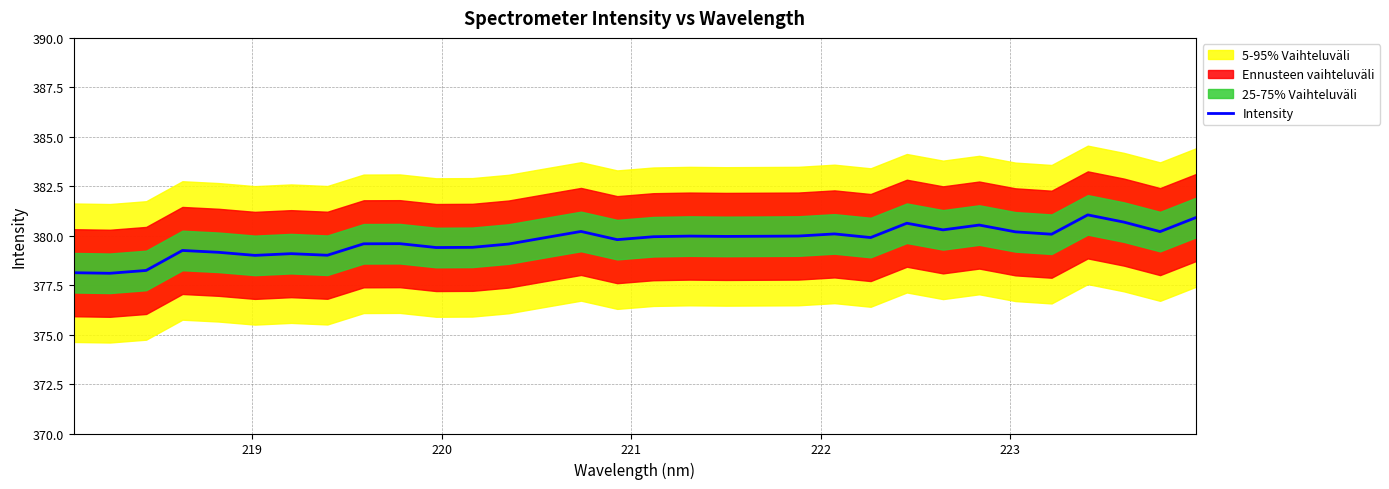

What is the minimum value shown in the chart?

378.1